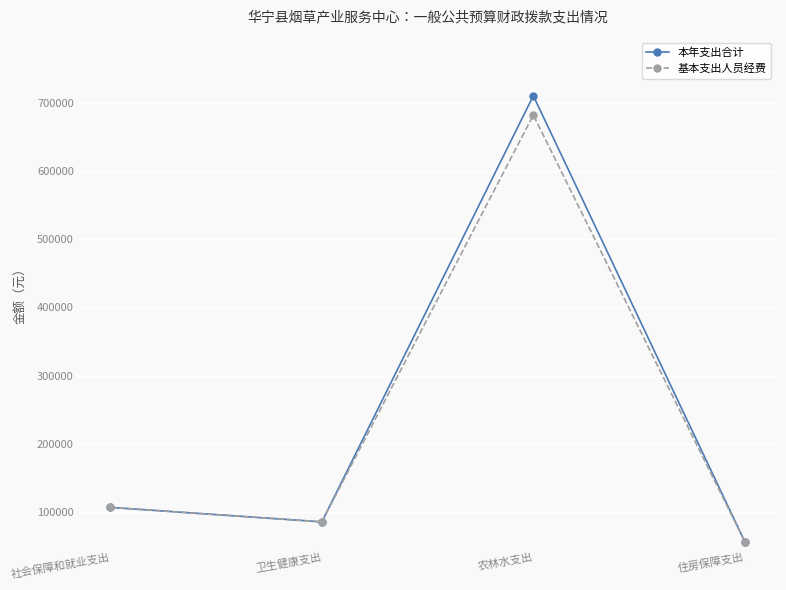

What is the value of the 本年支出合计 point at the 3rd from the left?

710546.2